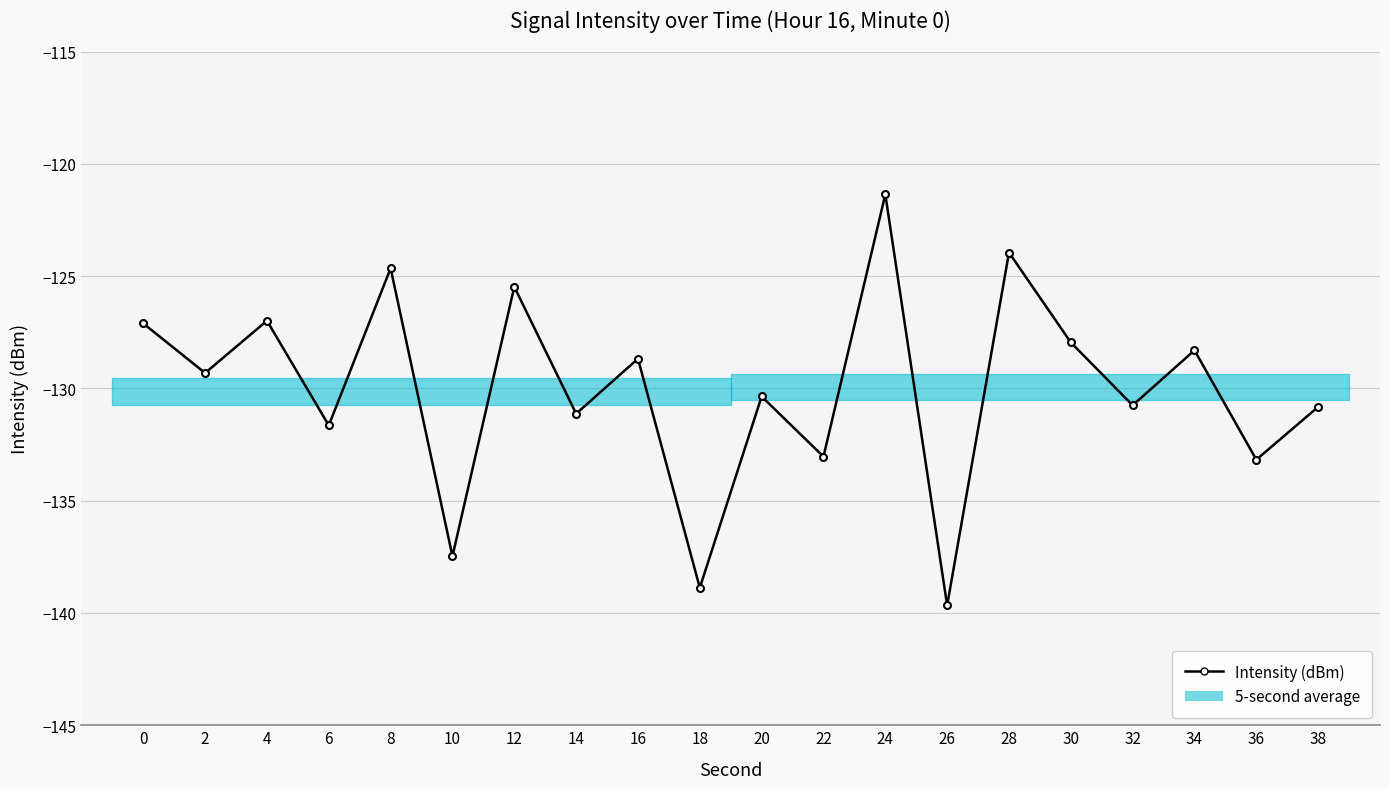

Rank the categories by value from highest to lowest.

24, 28, 8, 12, 4, 0, 30, 34, 16, 2, 20, 32, 38, 14, 6, 22, 36, 10, 18, 26